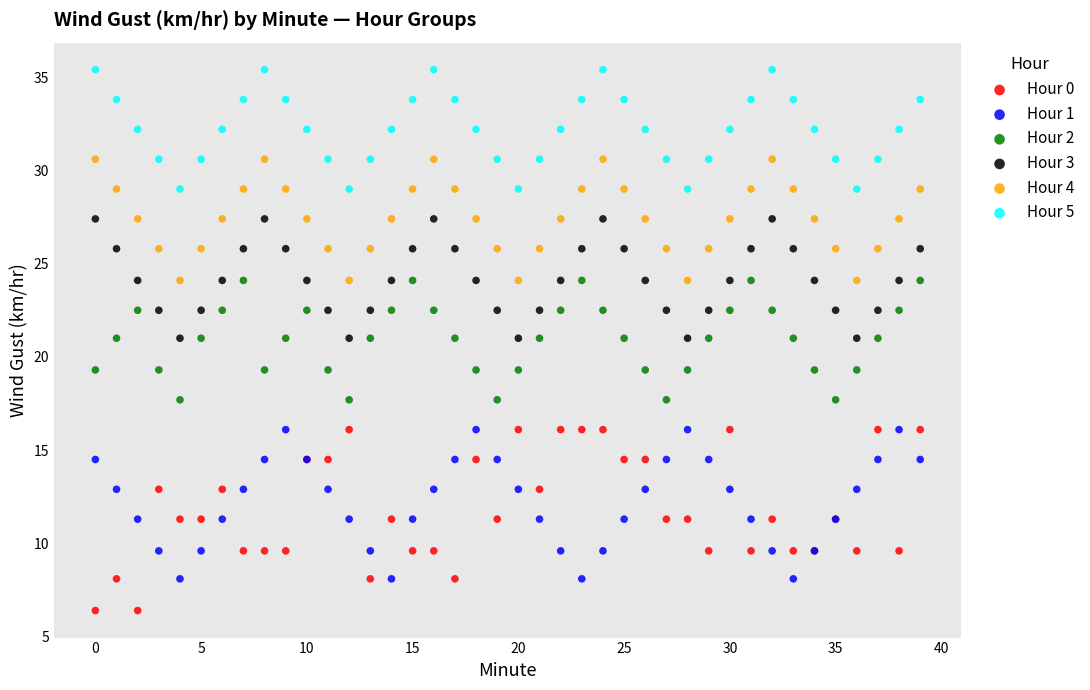

Which series contains the lowest Y value?

Hour 0